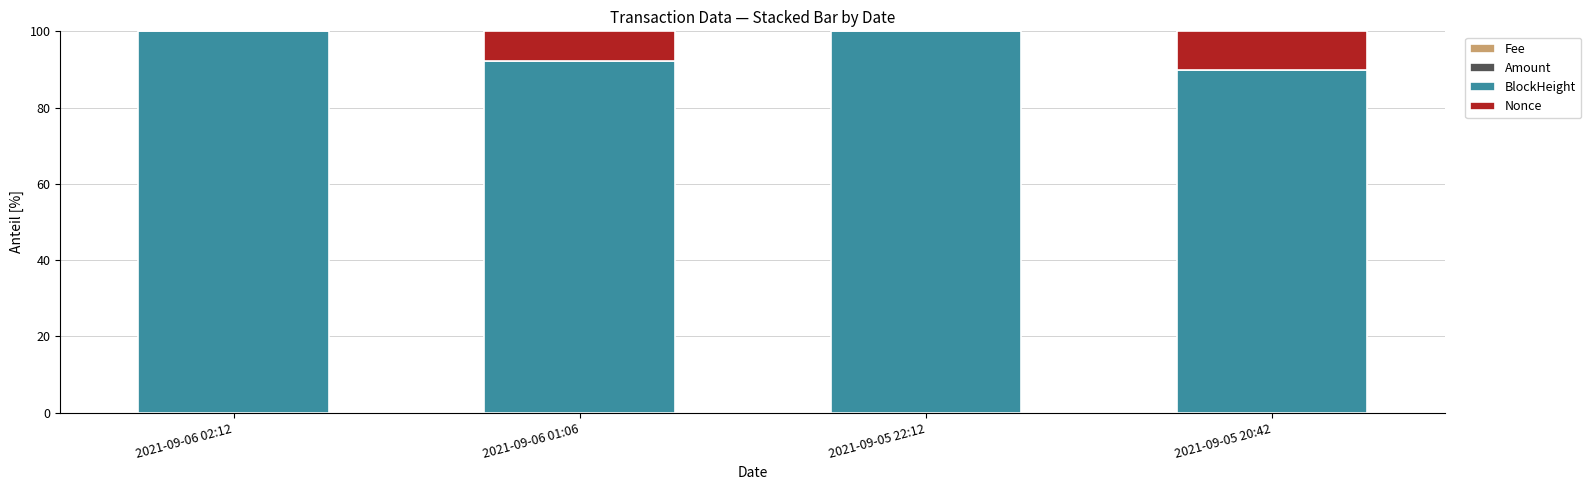

What is the label of the 2nd bar from the left?

2021-09-06 01:06